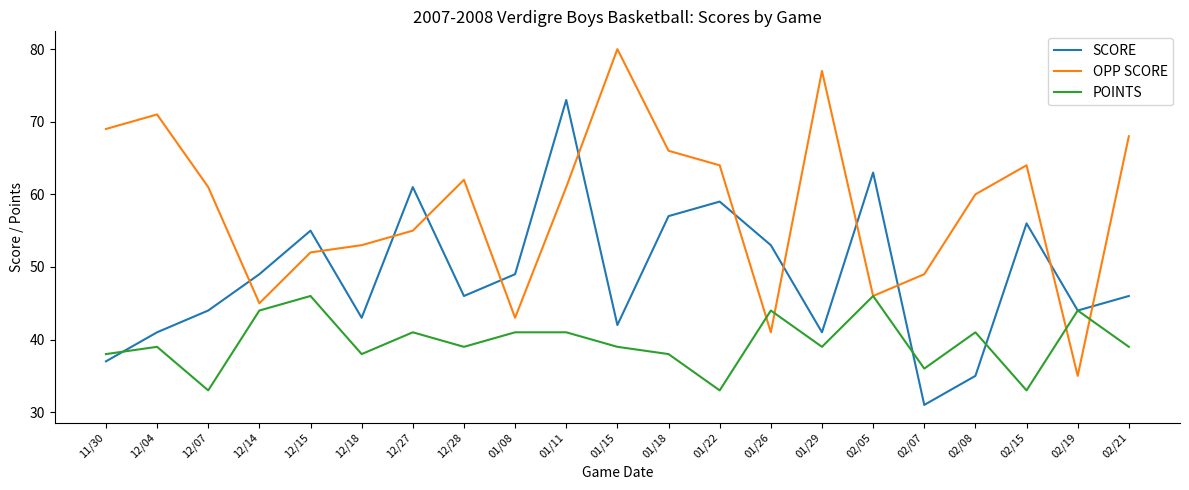

What is the spread (max minus min) of values at 02/08?

25